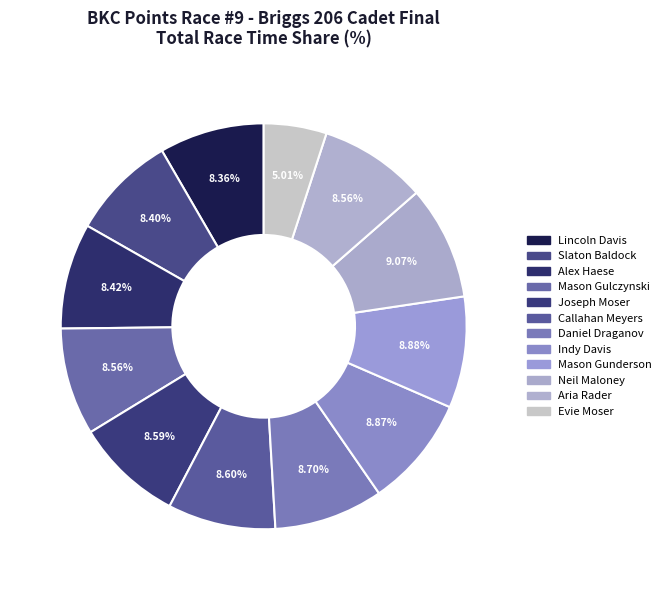

Count the number of slices in the pie.

12